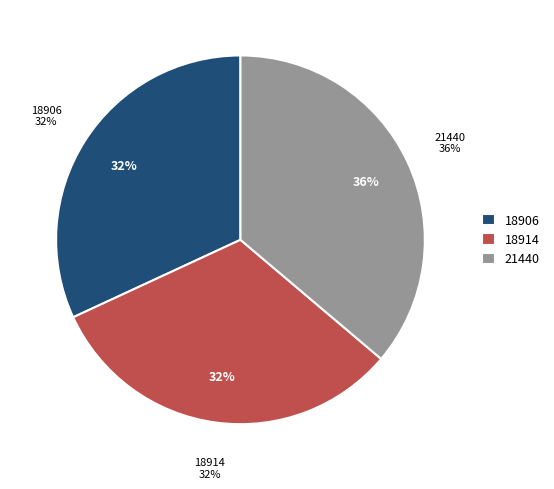

What is the smallest slice in the pie chart?

18906